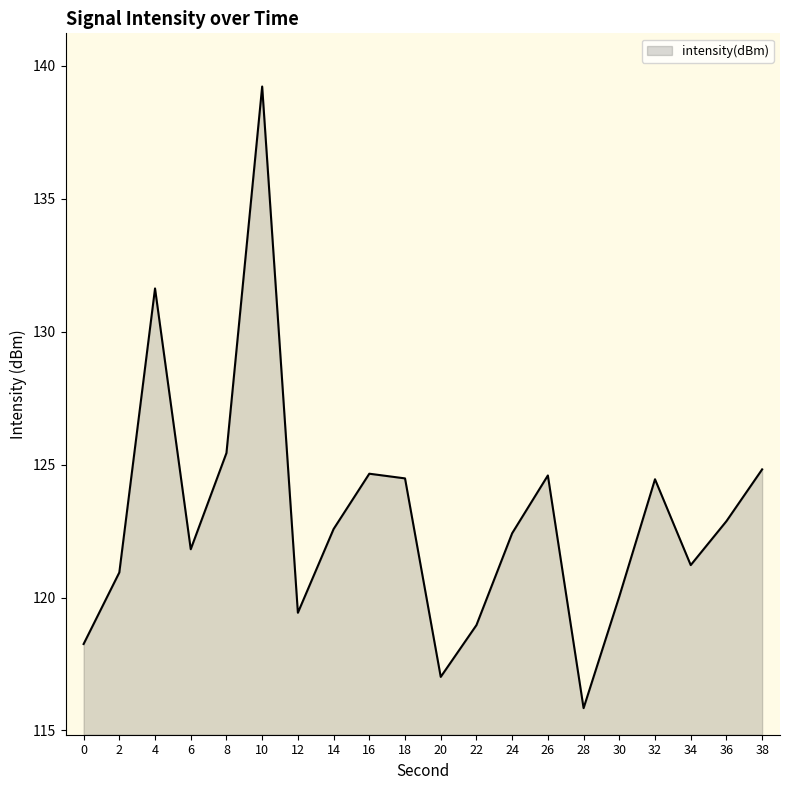

What is the difference between the values at 34 and 10?

18.0